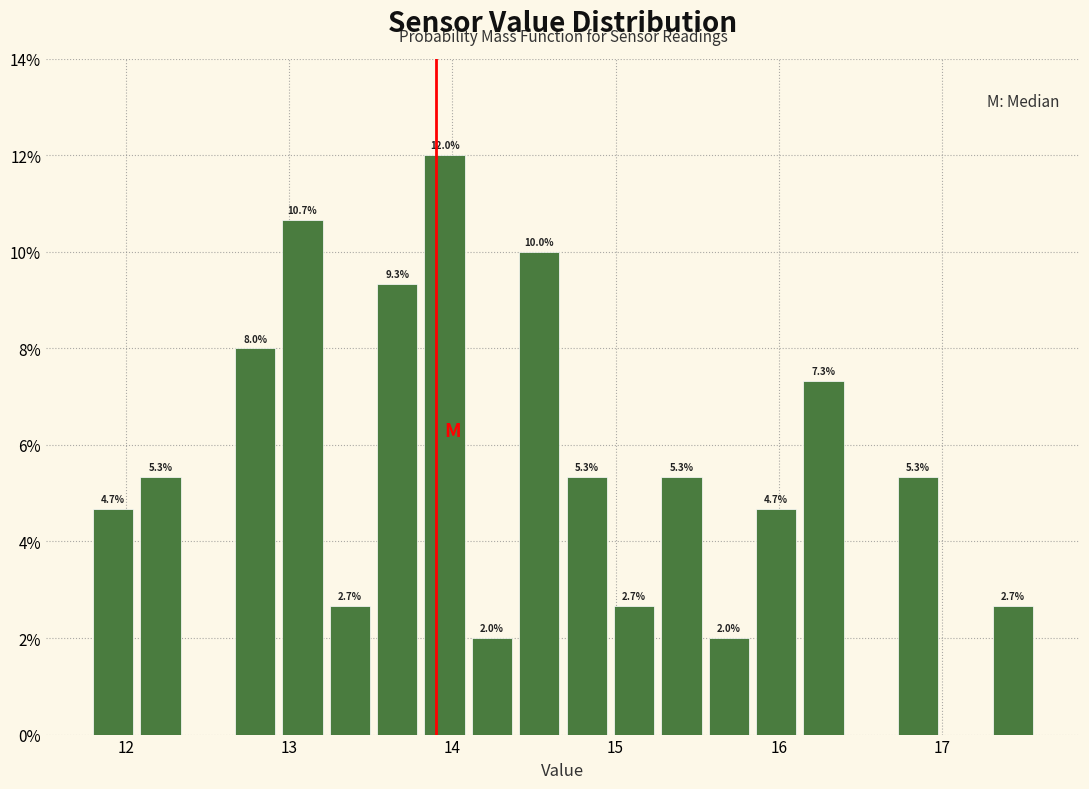

Around what value on the x-axis is the tallest bar? Give the approximate position of its centre, as read against the axis.

14.0